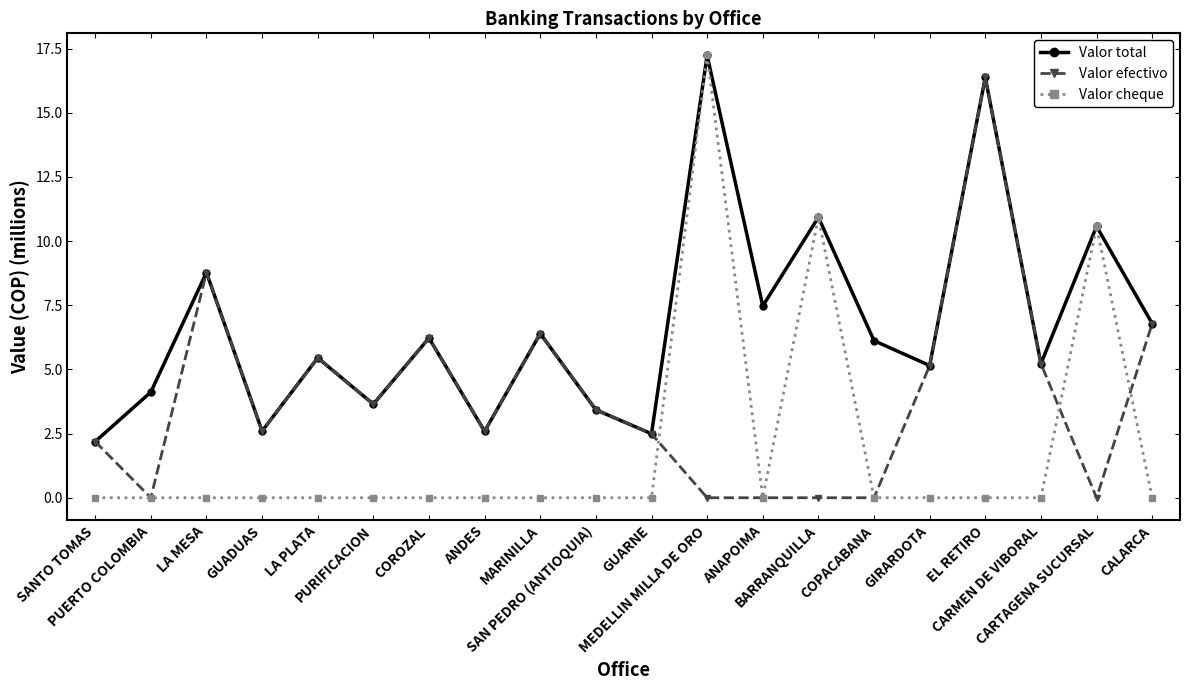

Which series has the widest spread of values?

Valor cheque